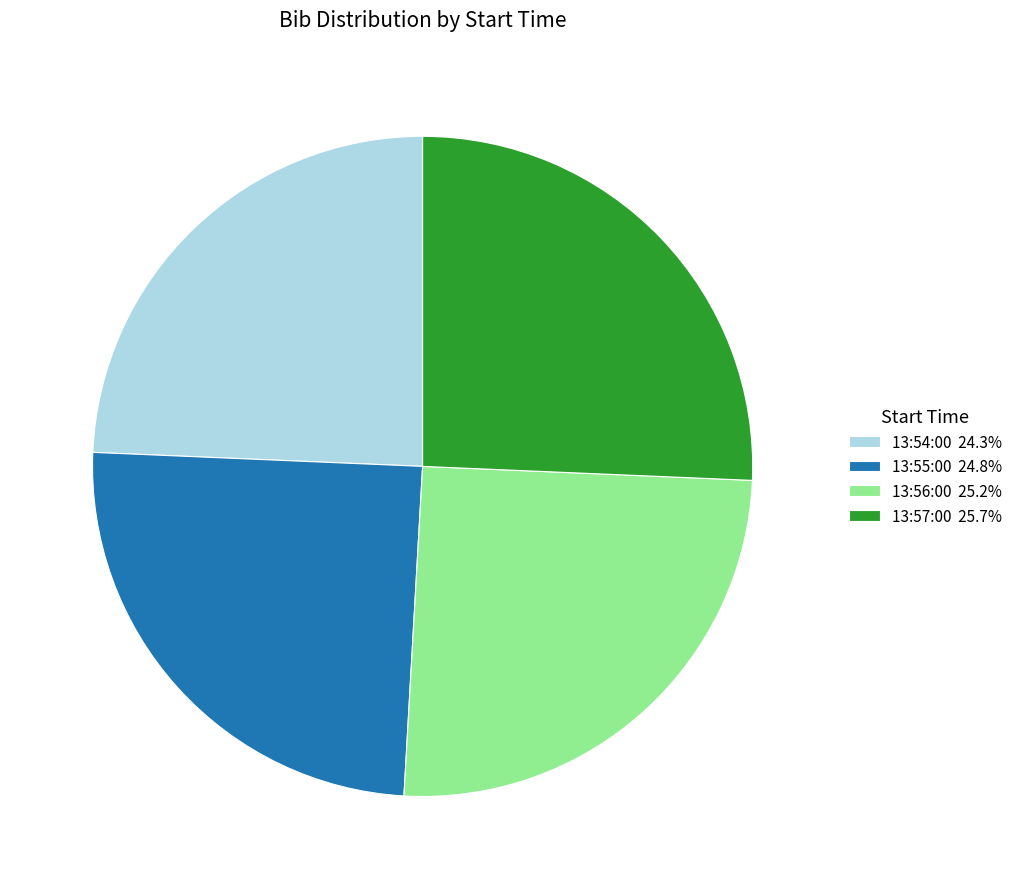

Is there a majority slice in this chart?

No